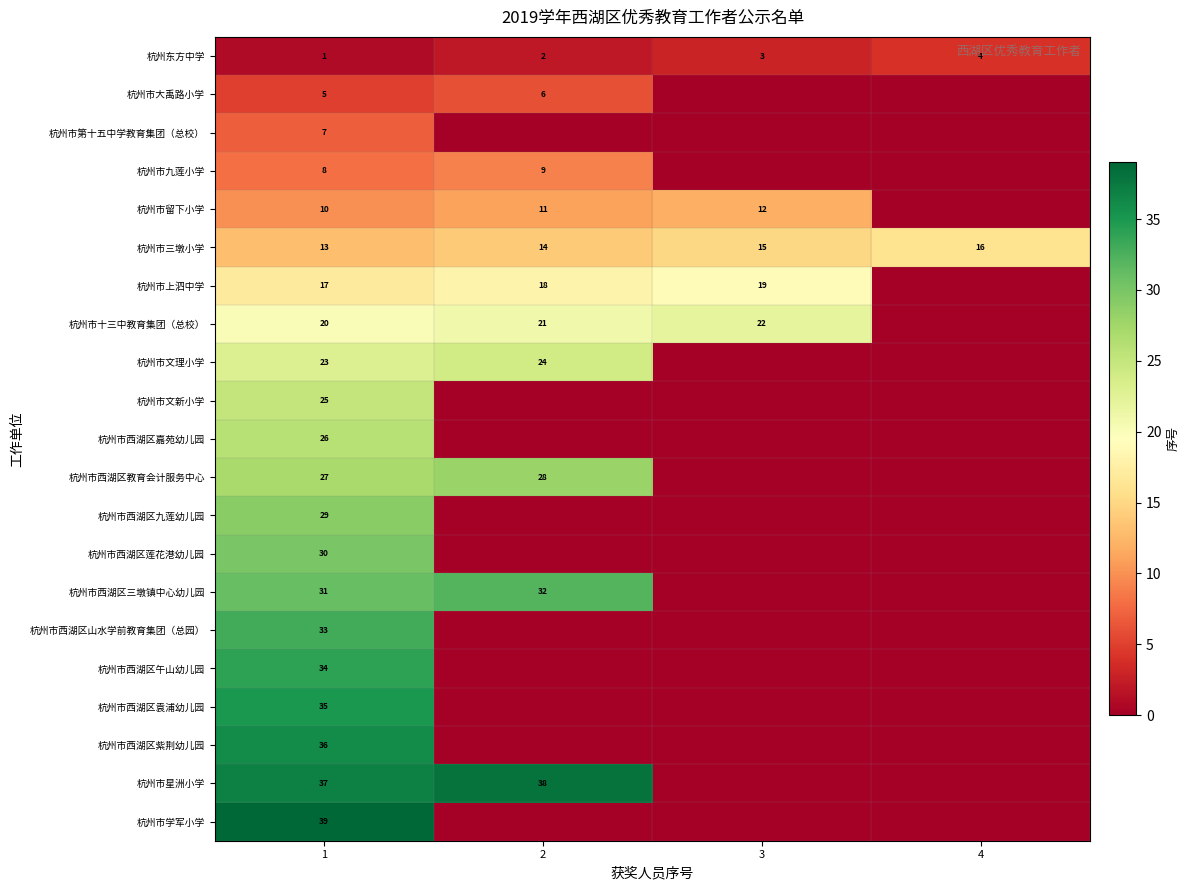

The value of 杭州市文新小学 at 1 is 13. True or false?

False